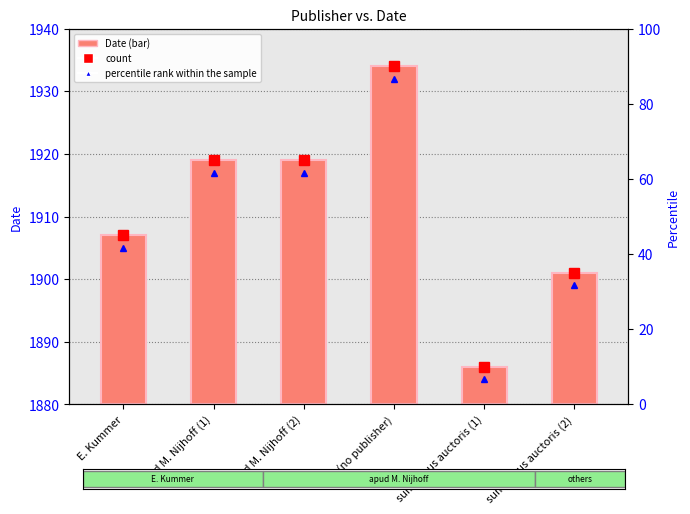

Between apud M. Nijhoff (1) and E. Kummer, which is larger?

apud M. Nijhoff (1)